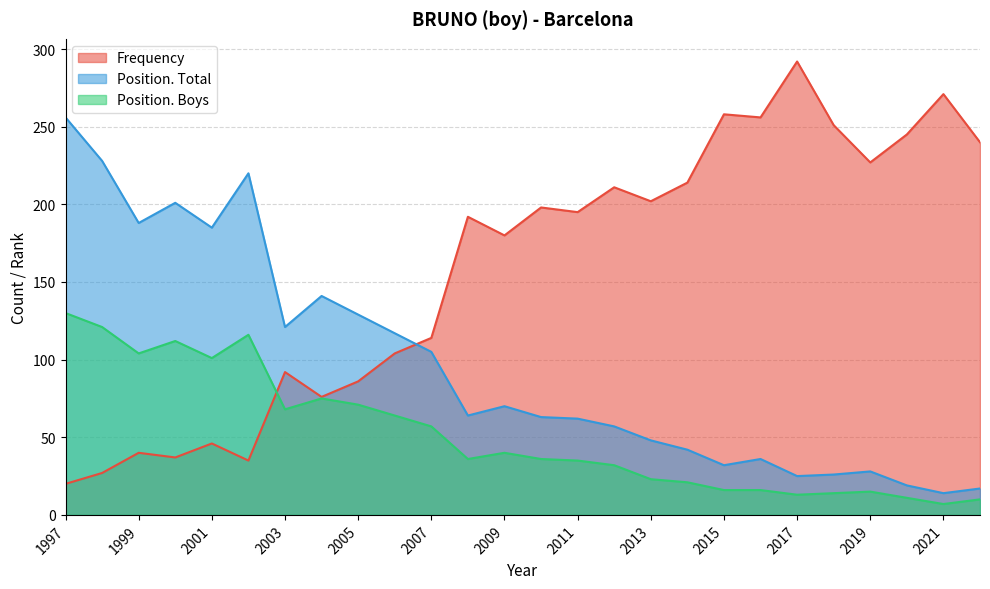

List the series in order of their peak value, highest first.

Frequency, Position. Total, Position. Boys